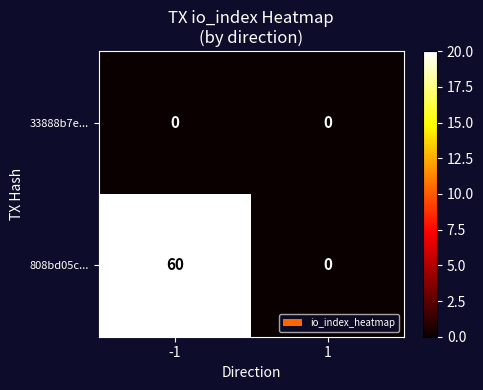

At how many categories does at least one series exceed 51?

1